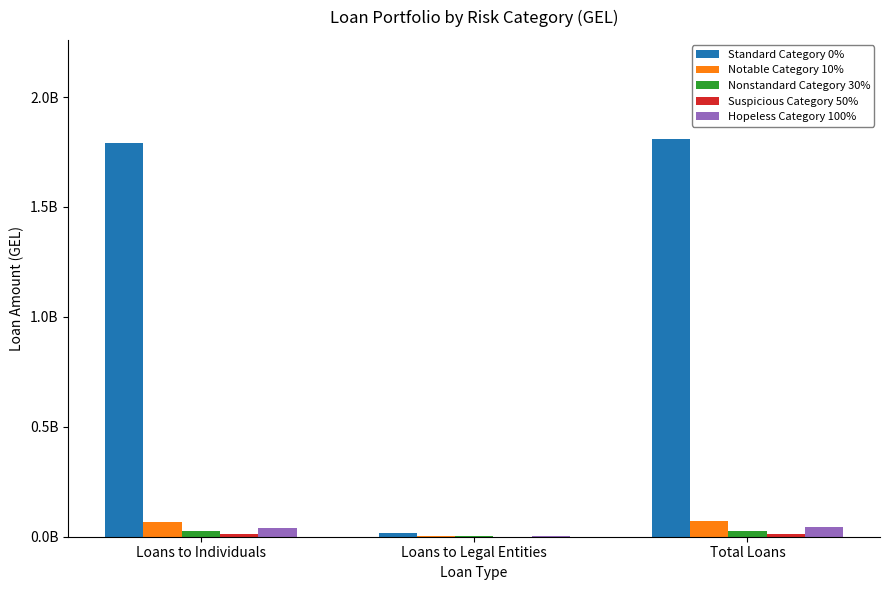

Are the bars horizontal?

No